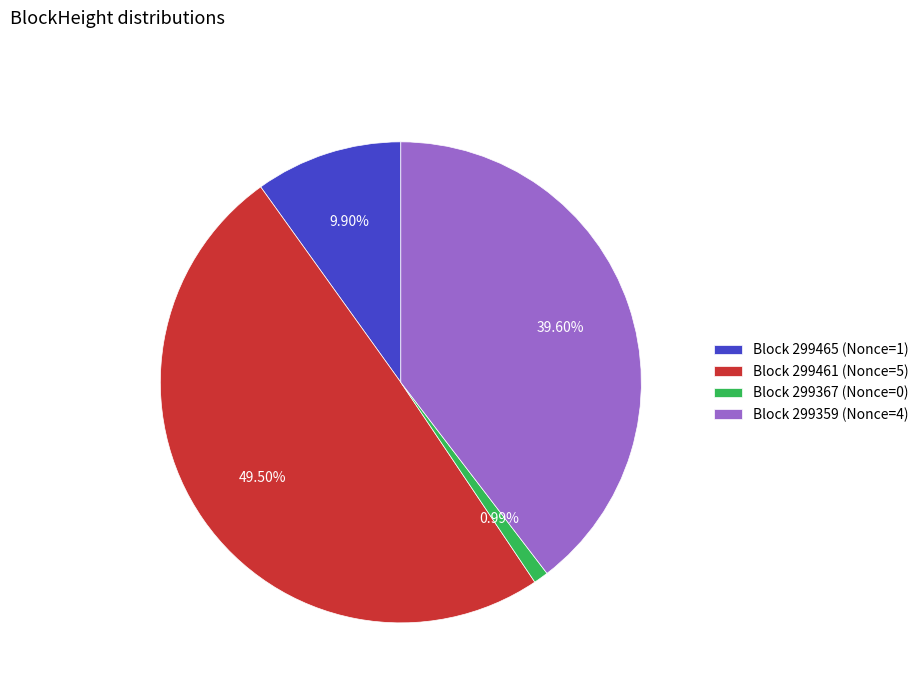

Does Block 299465 (Nonce=1) represent more than half of the total?

No